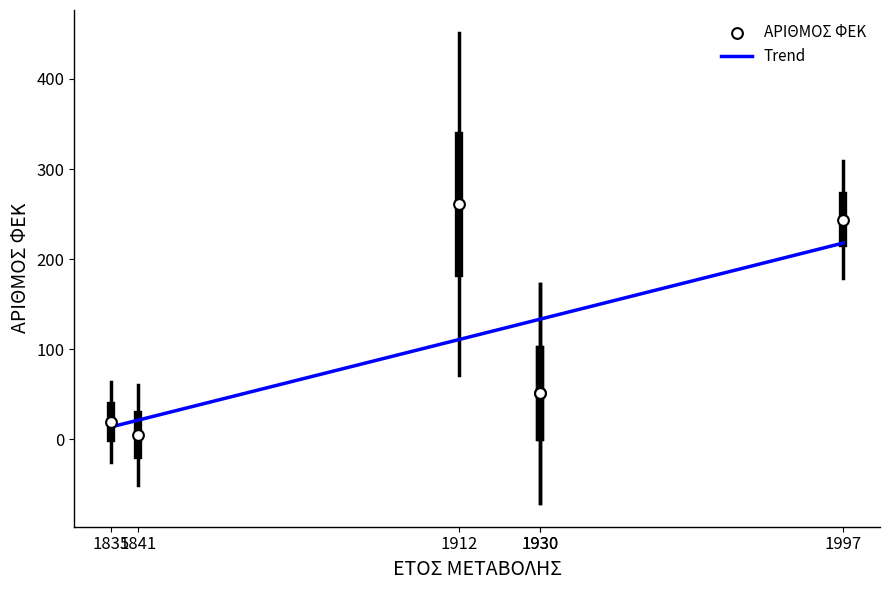

What is the ratio of the value at 1997 to the value at 1841?

48.8